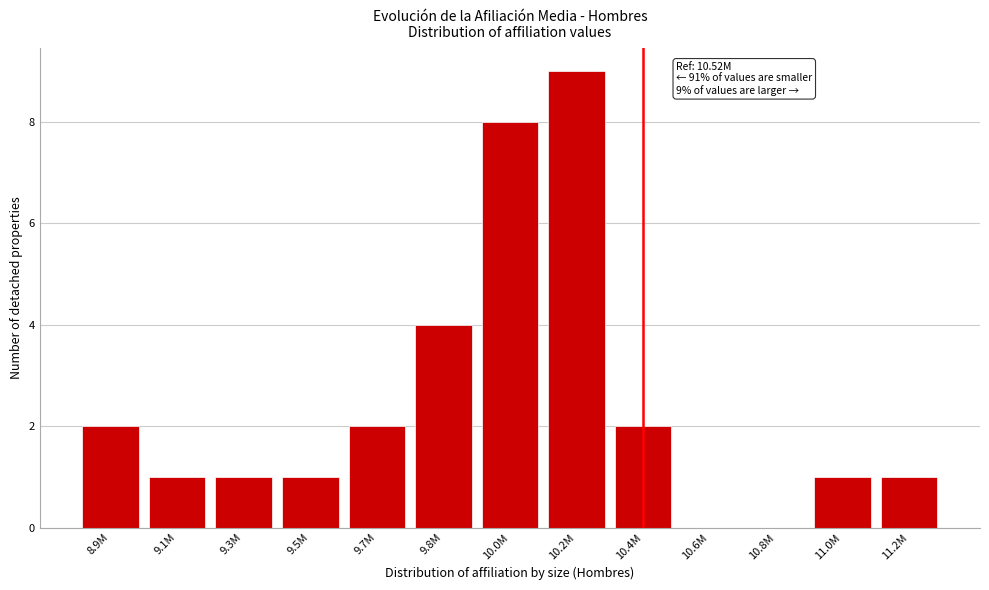

Reading left to right, transcribe all the data shown in this chart.

8.9M=2	9.1M=1	9.3M=1	9.5M=1	9.7M=2	9.8M=4	10.0M=8	10.2M=9	10.4M=2	10.6M=0	10.8M=0	11.0M=1	11.2M=1